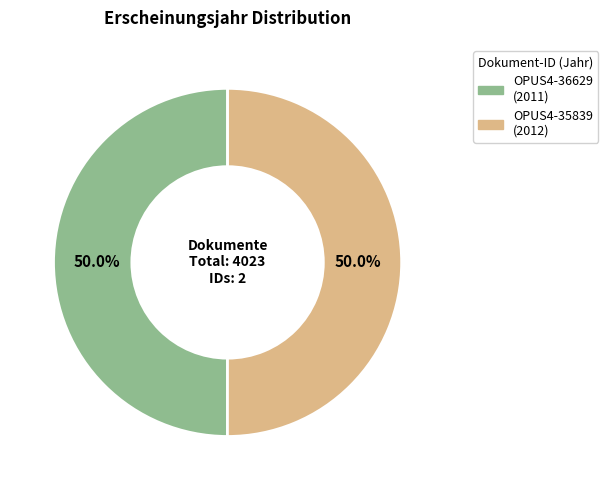

Is it true that OPUS4-36629 is 50% of the pie?

True